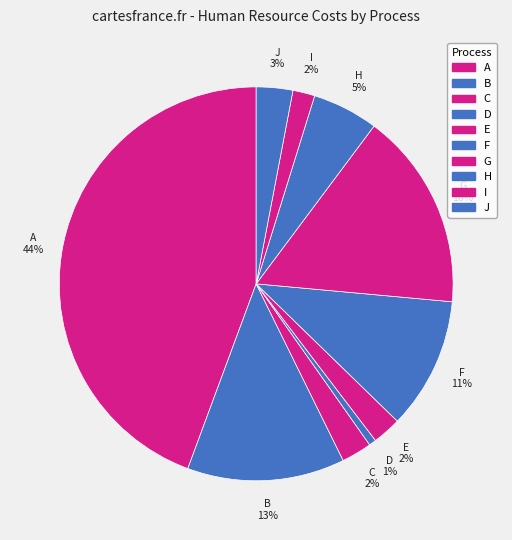

The B slice represents 13% of the pie. True or false?

True